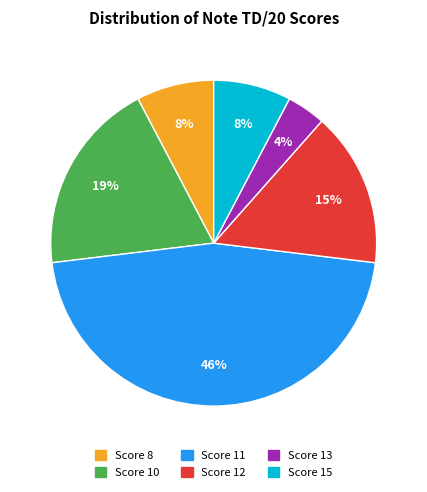

To the nearest percent, what is the difference between the largest and smallest slice percentages?

42%